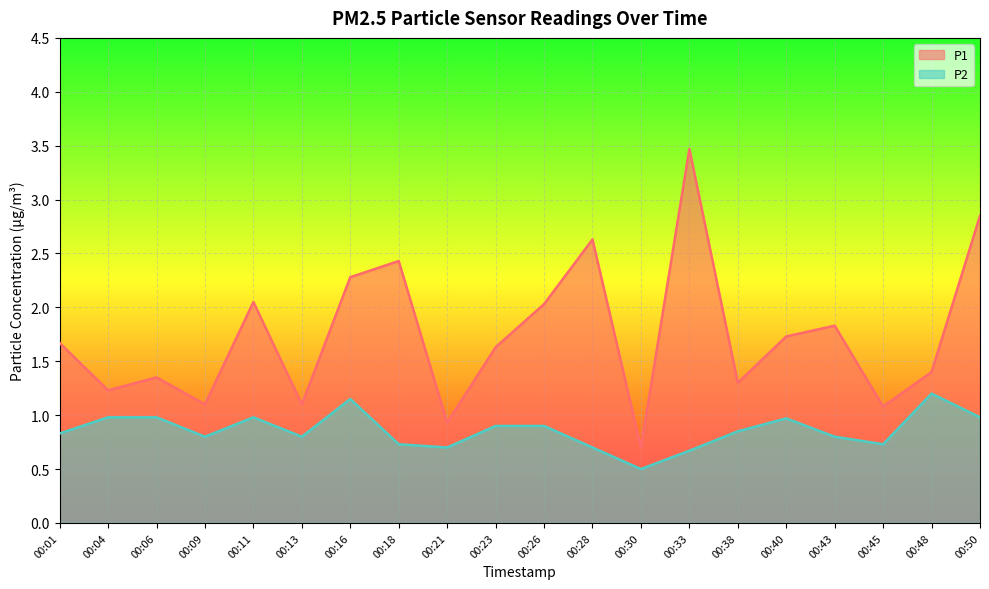

Which series has the widest spread of values?

P1